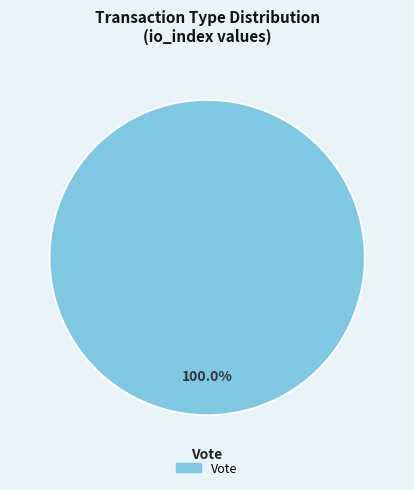

Is there a majority slice in this chart?

Yes